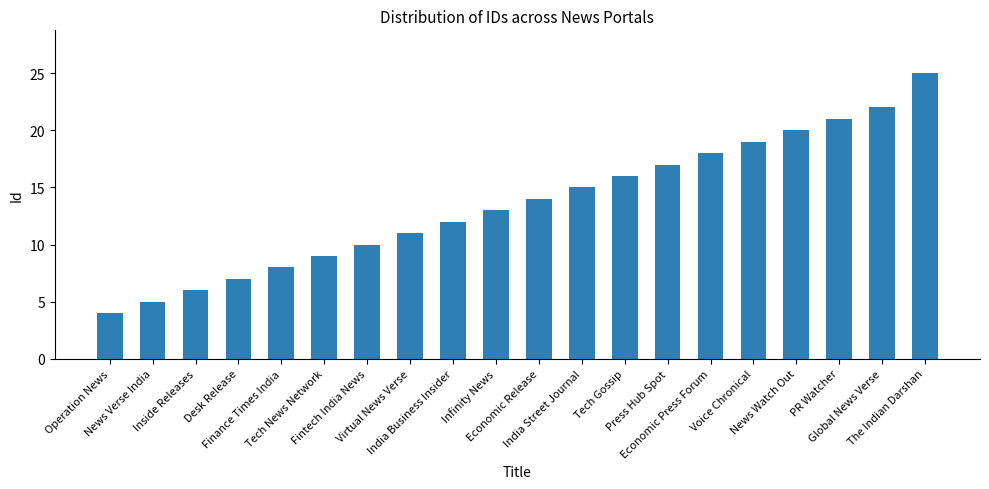

Is it true that the value at Economic Press Forum is 18?

True